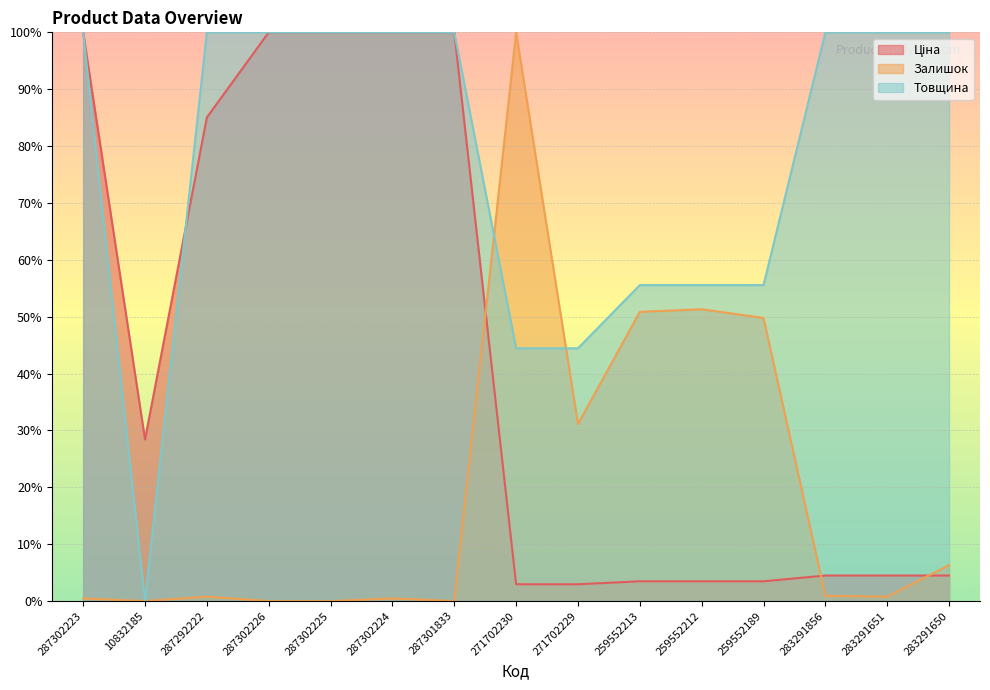

What is the difference between the maximum and minimum values in the Ціна series?

97.0